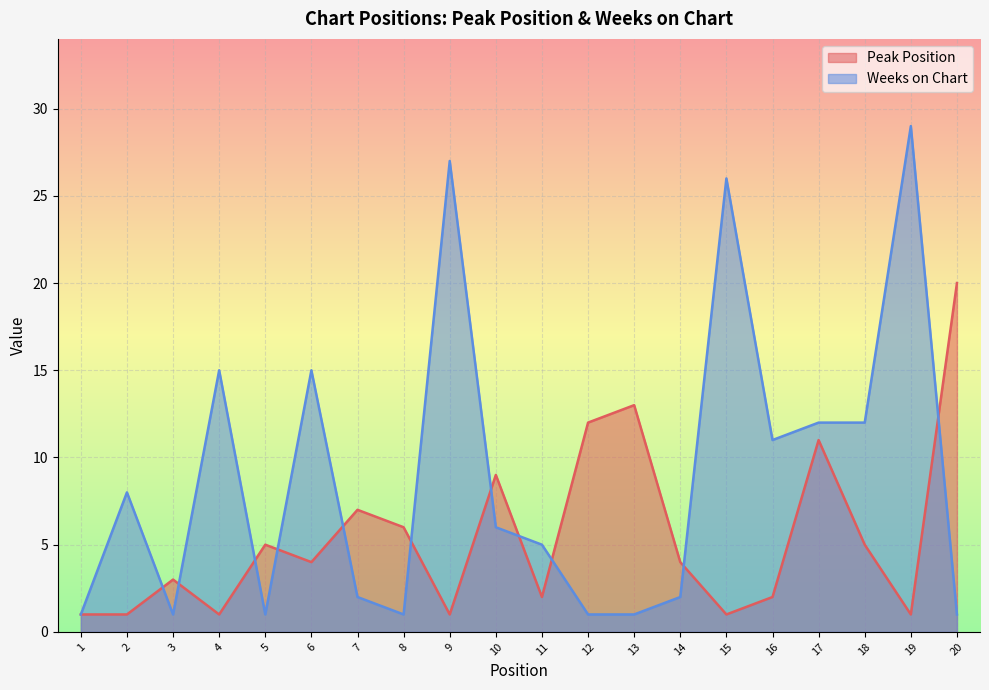

How many interior local valleys does the Weeks on Chart series have?

4